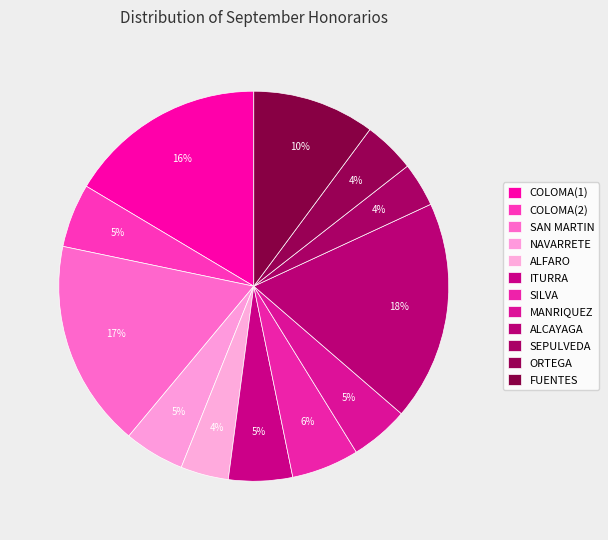

How many segments does this pie chart have?

12